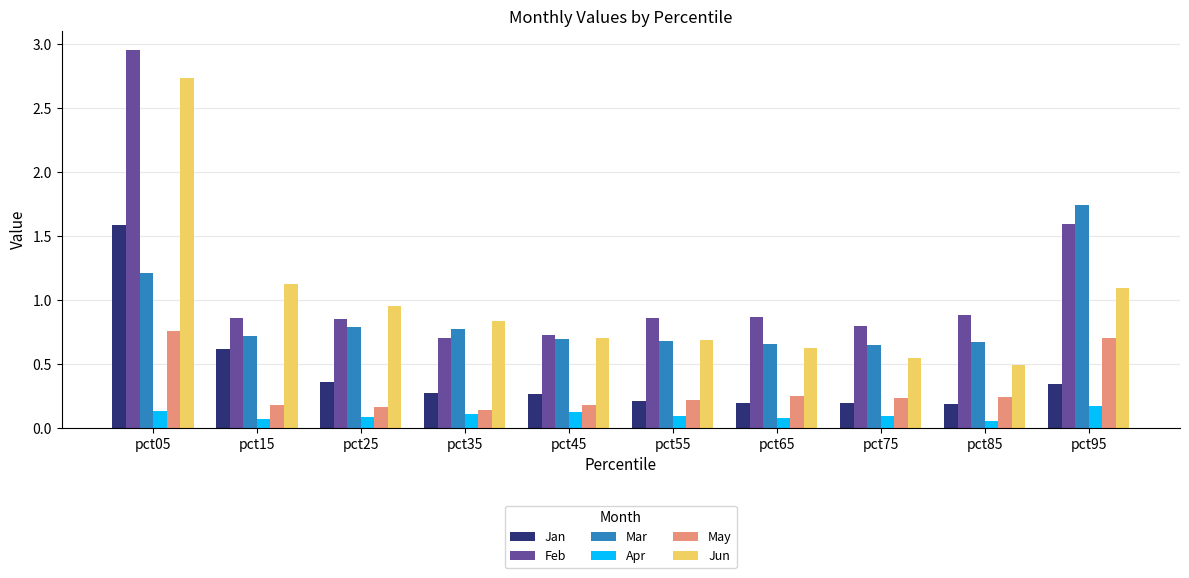

Count the Jan values in the range 0 to 1.

9